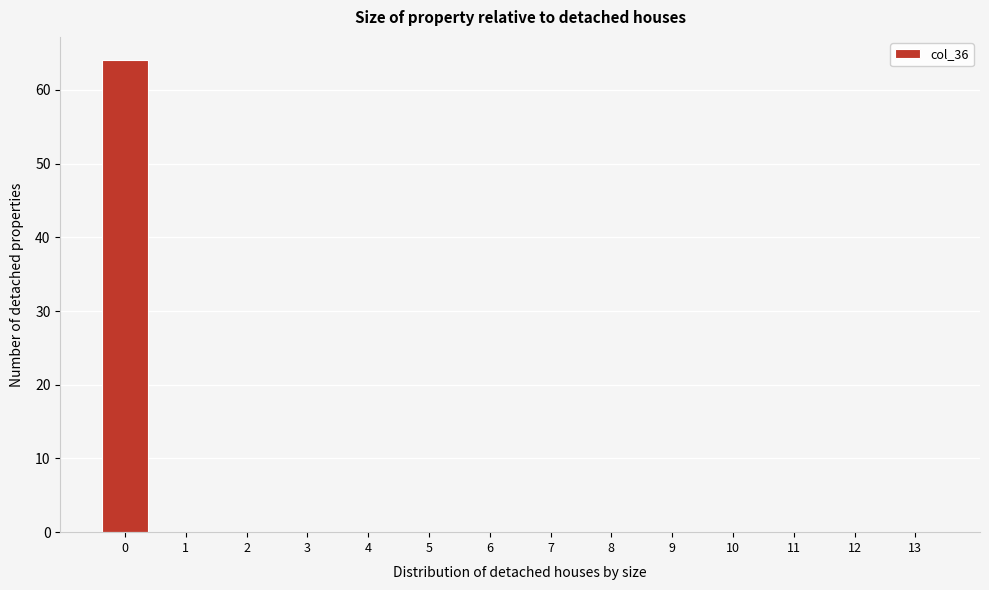

Reading right to left, extract all data points from this chart.

13=0	12=0	11=0	10=0	9=0	8=0	7=0	6=0	5=0	4=0	3=0	2=0	1=0	0=64